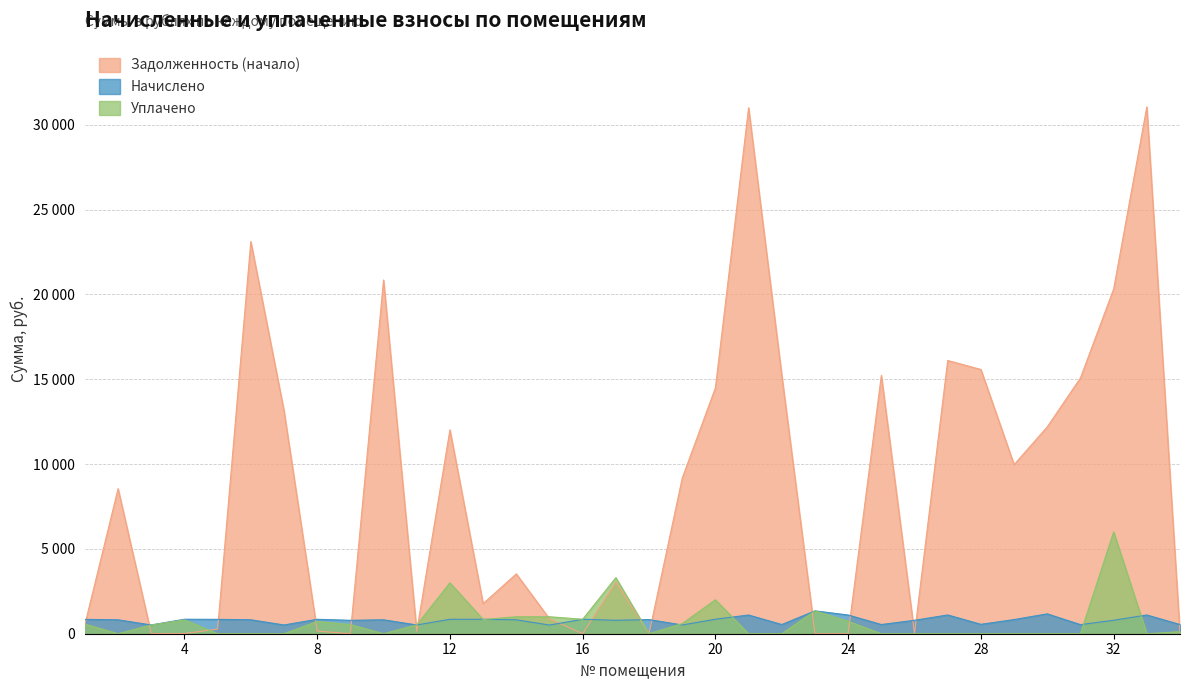

Where does the Уплачено series first go above 515?

1